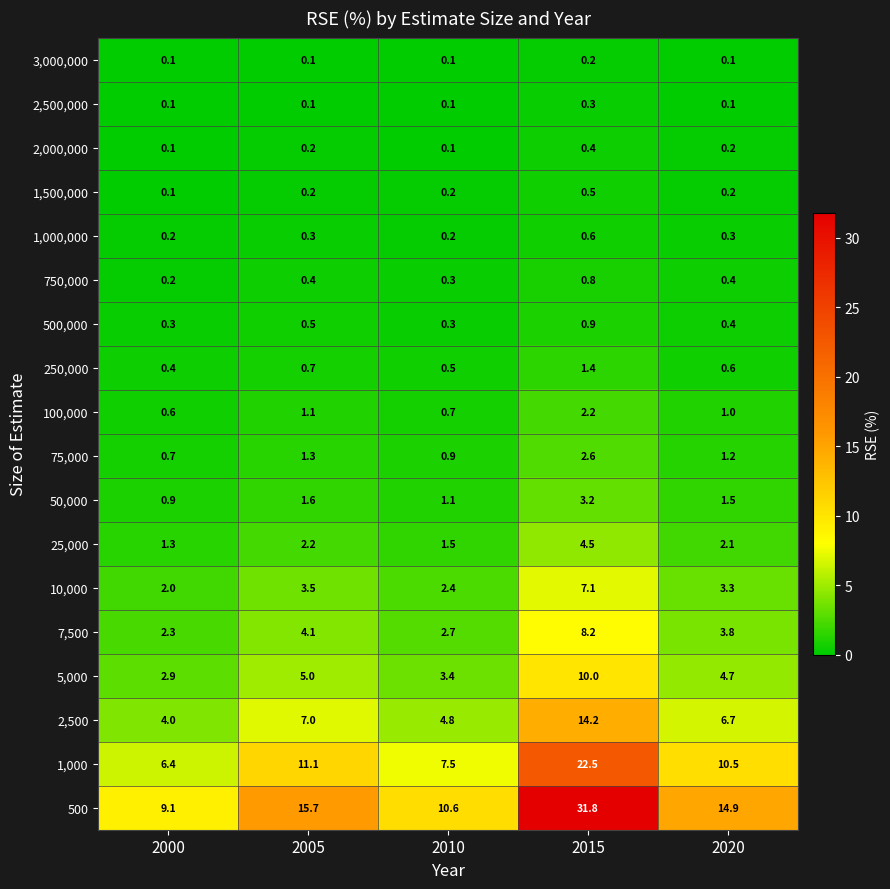

What is the sum of all 1,000,000 values?

1.6